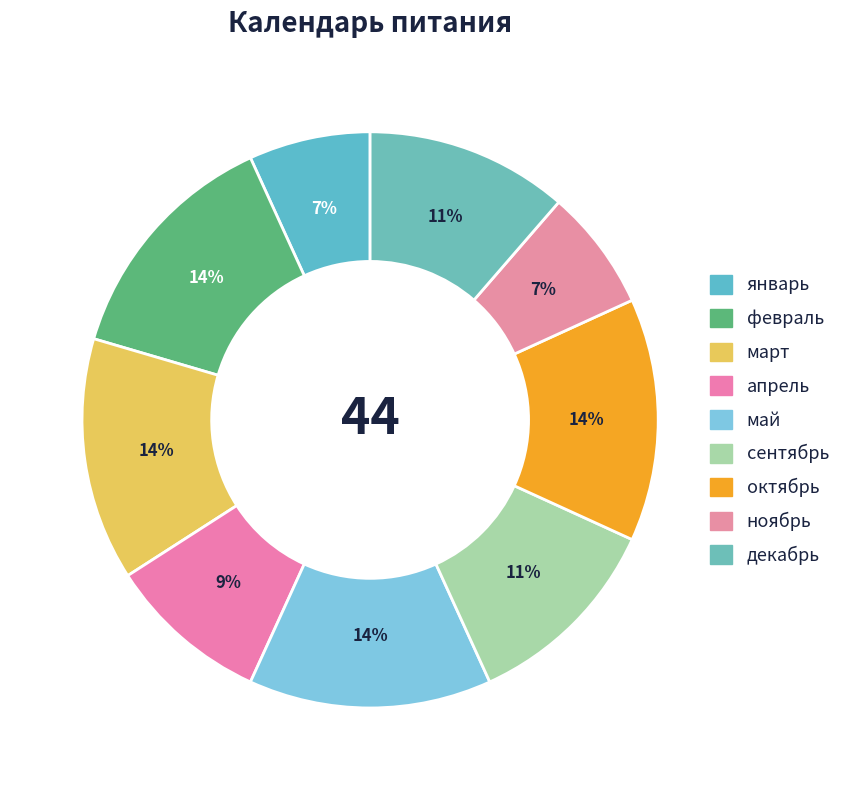

Is the sum of сентябрь and ноябрь greater than half?

No